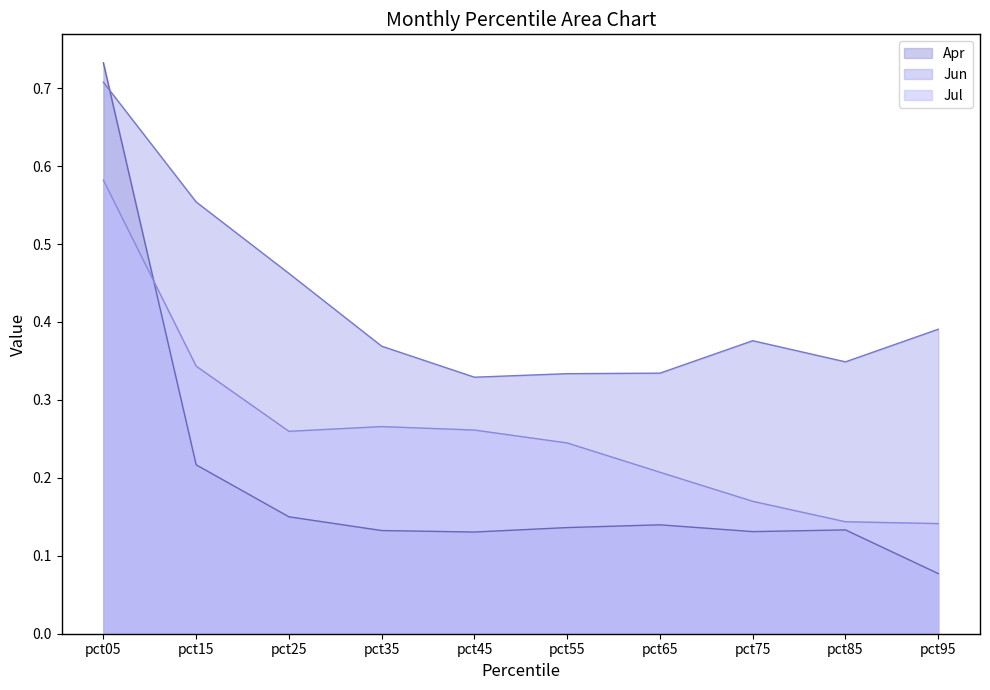

Reading right to left, what are all the values shown in this chart?

Apr: 0.1	0.1	0.1	0.1	0.1	0.1	0.1	0.2	0.2	0.7
Jun: 0.4	0.3	0.4	0.3	0.3	0.3	0.4	0.5	0.6	0.7
Jul: 0.1	0.1	0.2	0.2	0.2	0.3	0.3	0.3	0.3	0.6